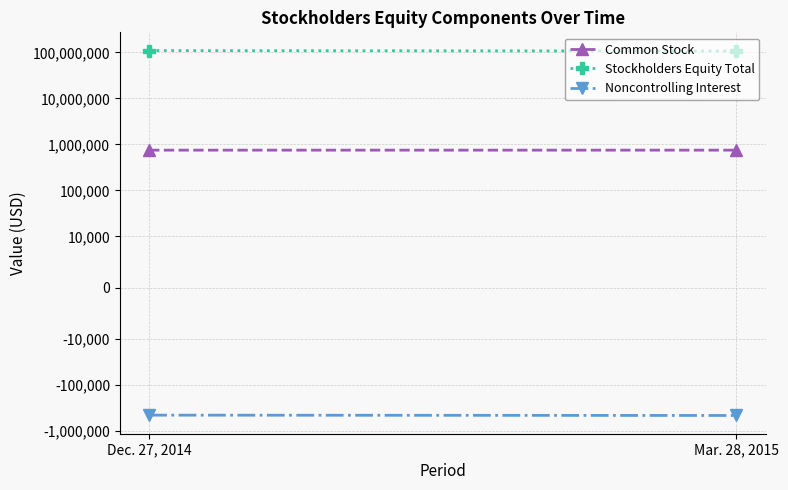

Is it true that Noncontrolling Interest equals -467642 at Mar. 28, 2015?

True